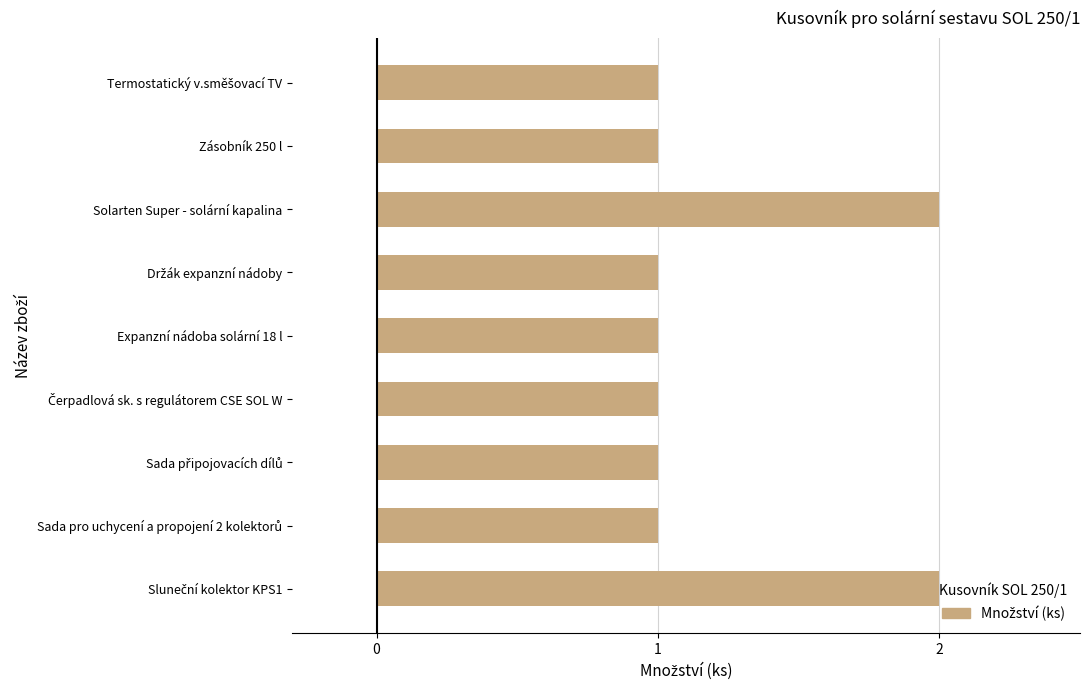

Is it true that the value at Zásobník 250 l is 1?

True